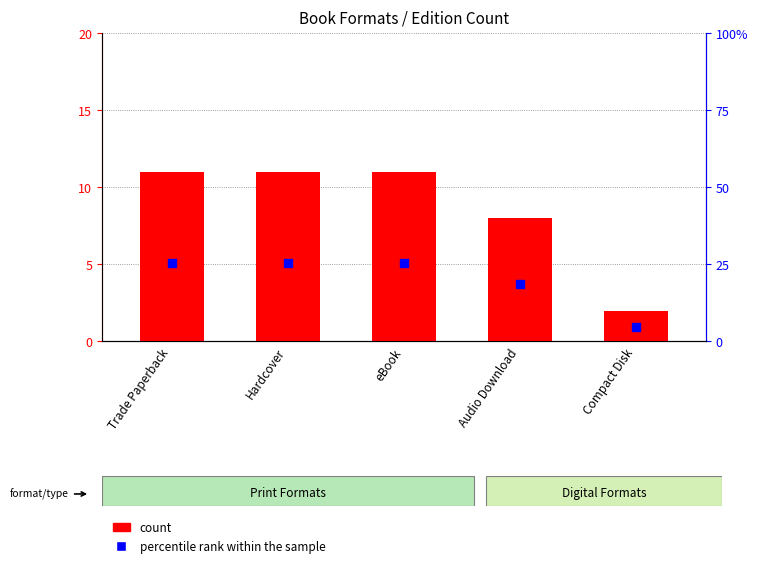

Which series contains the highest Y value?

percentile rank within the sample